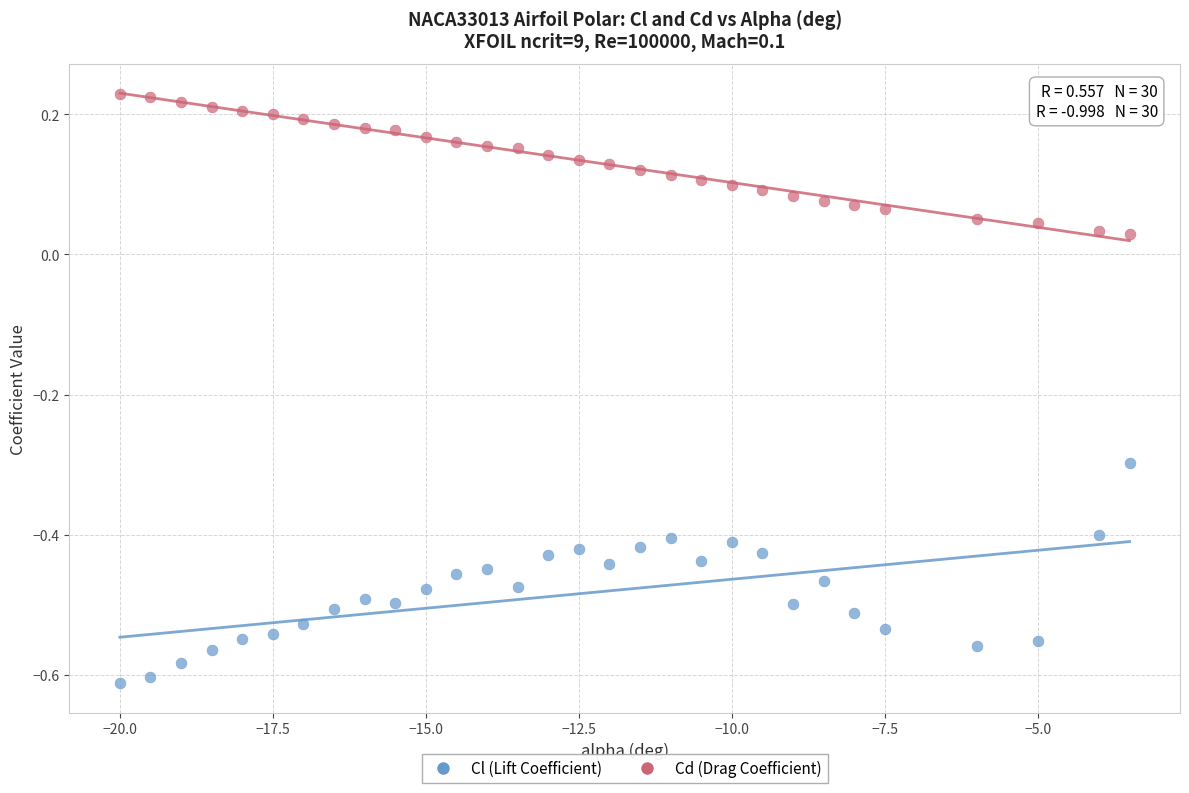

Which series contains the lowest Y value?

Cl (Lift Coefficient)